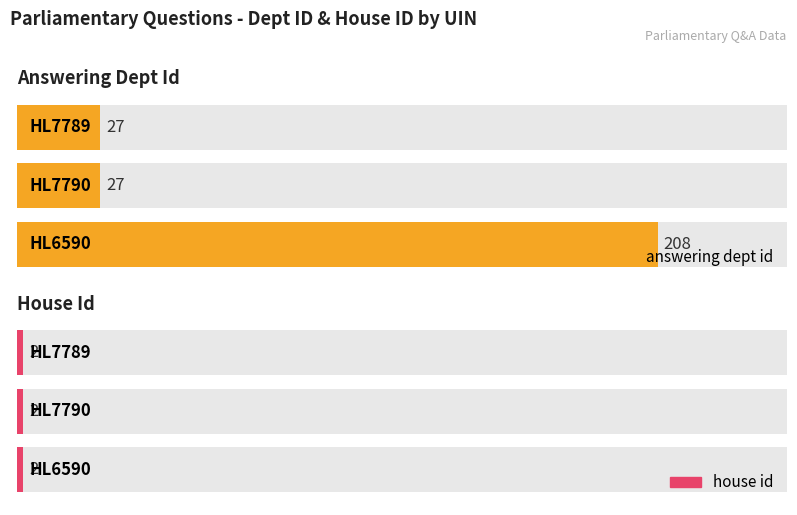

What is the difference between the answering dept id values at HL6590 and HL7790?

181